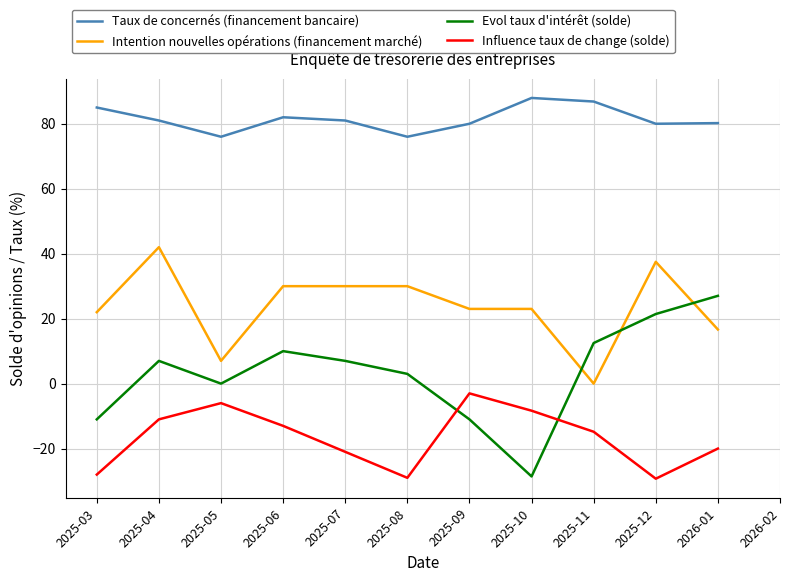

Between 2025-11 and 2026-01, which series saw the biggest shift?

Intention nouvelles opérations (financement marché)